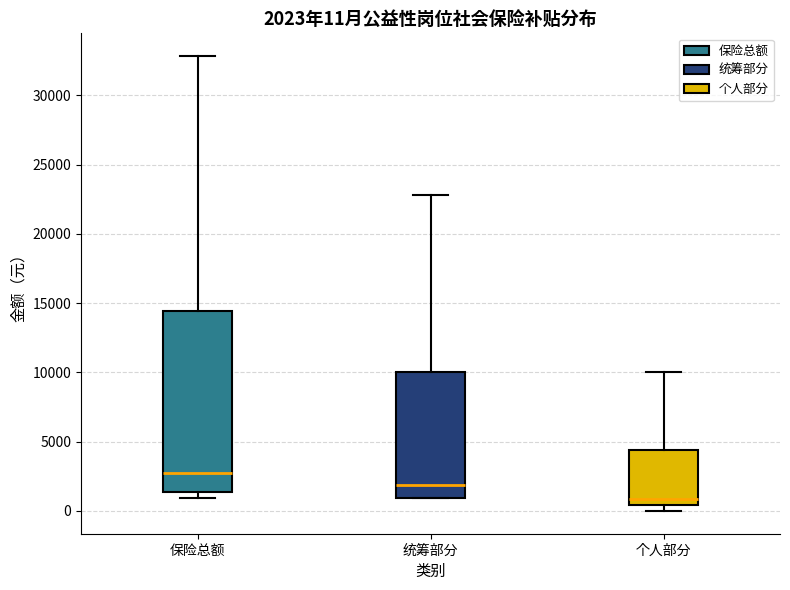

Which box is the tallest, from its lower edge to its upper edge?

保险总额